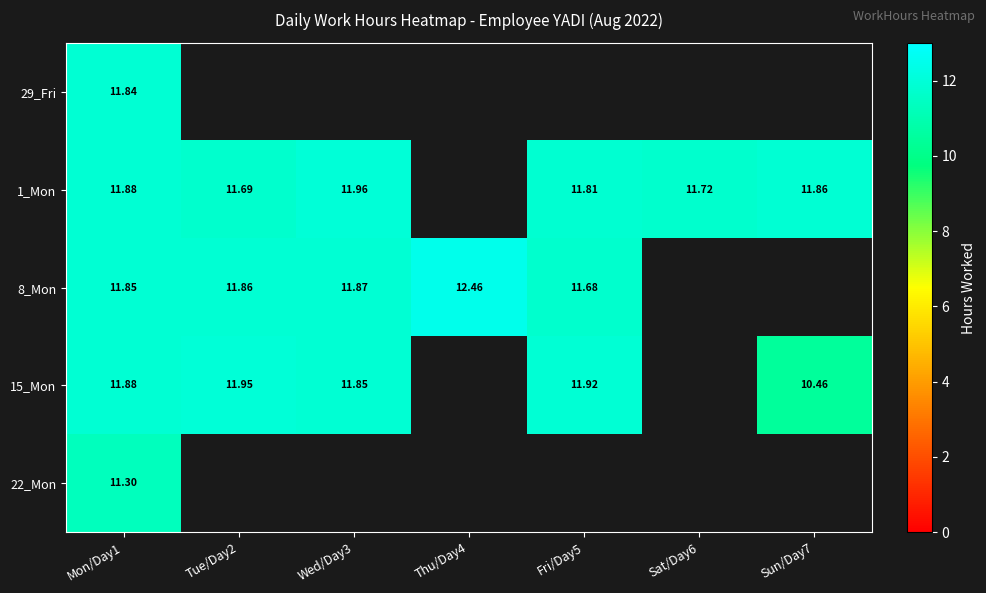

Is the value of 8_Mon at Mon/Day1 greater than the value of 22_Mon at Mon/Day1?

Yes